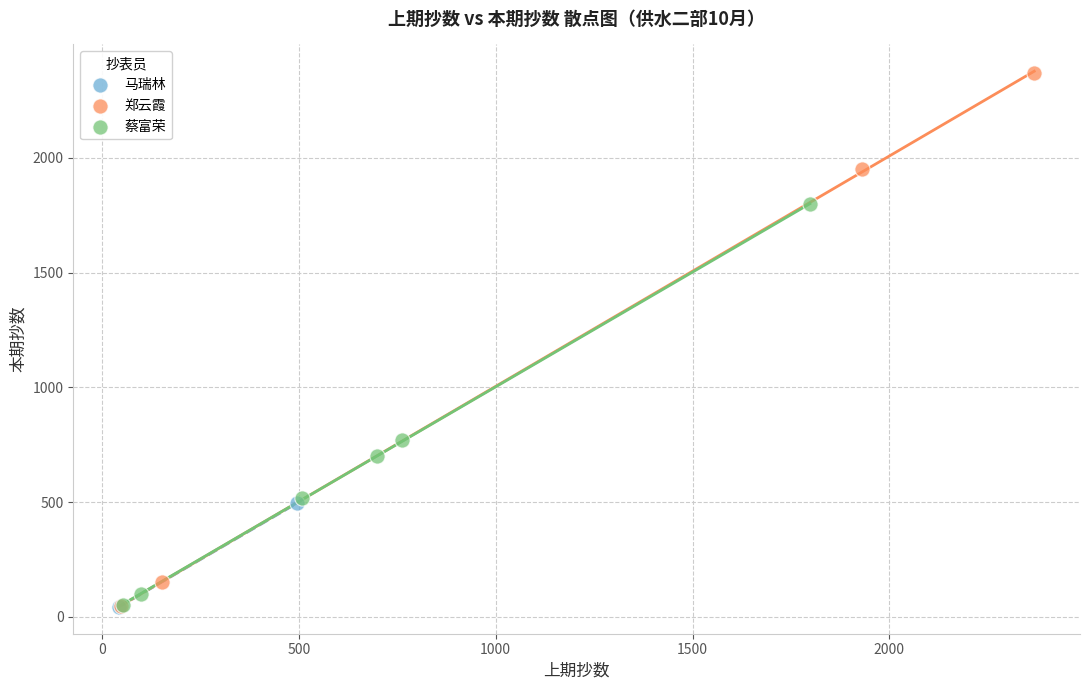

What are all the series names shown in the legend?

马瑞林, 郑云霞, 蔡富荣